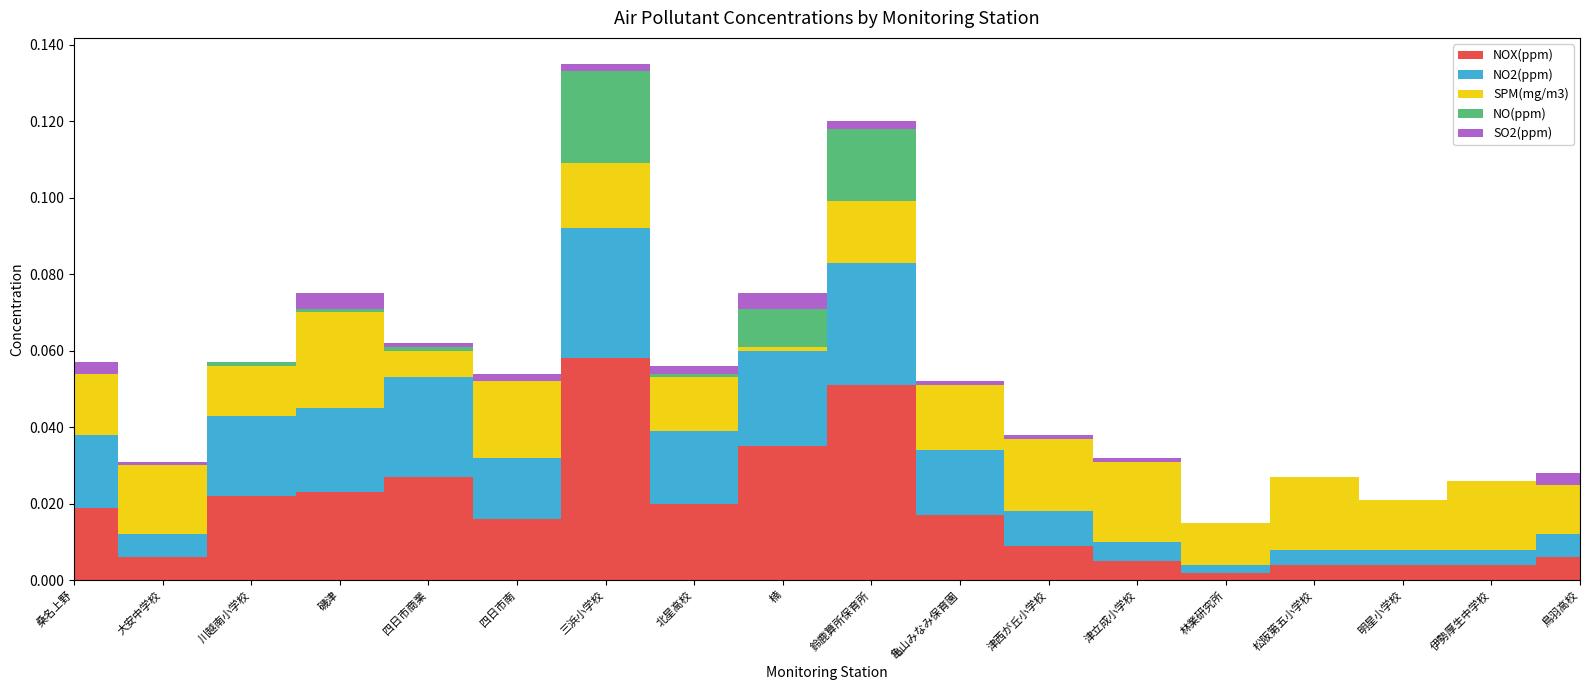

Rank the series at 磯津 from highest to lowest value.

SPM(mg/m3), NOX(ppm), NO2(ppm), SO2(ppm), NO(ppm)